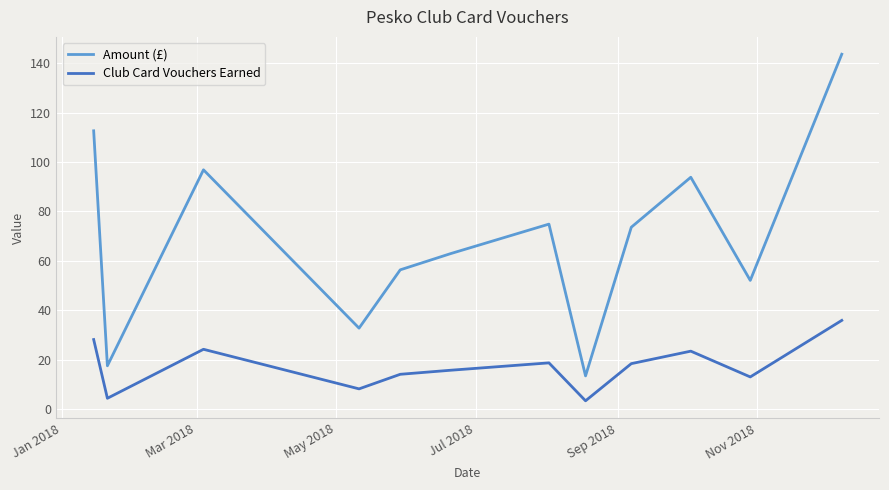

Rank the series by their maximum value, from lowest to highest.

Club Card Vouchers Earned, Amount (£)